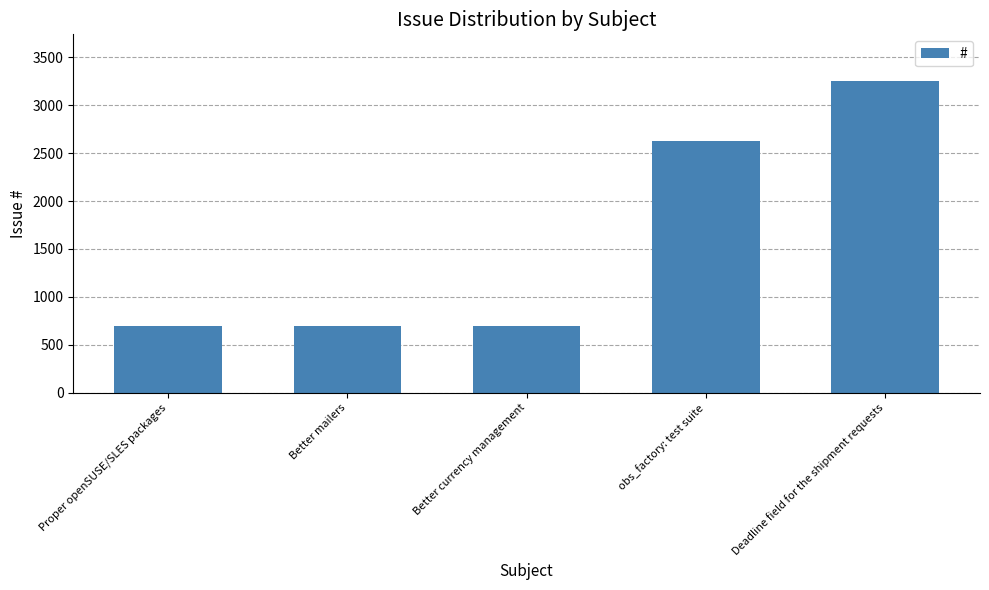

What position from the left is Better currency management?

3